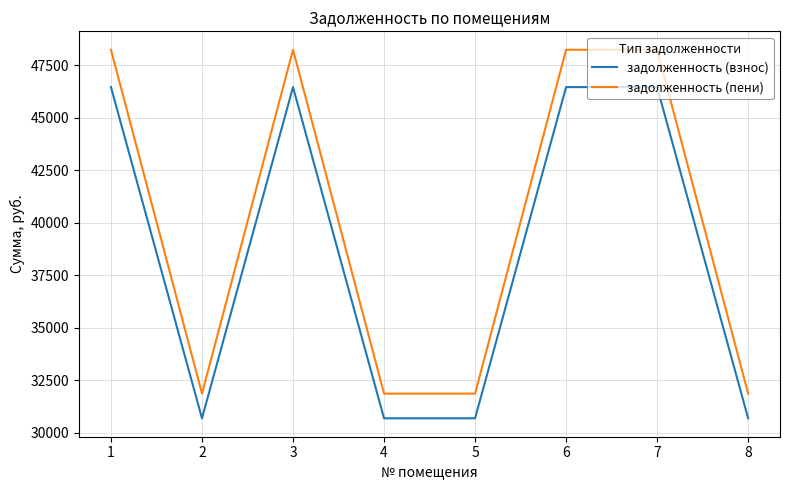

At which category does задолженность (пени) reach its first local peak?

3